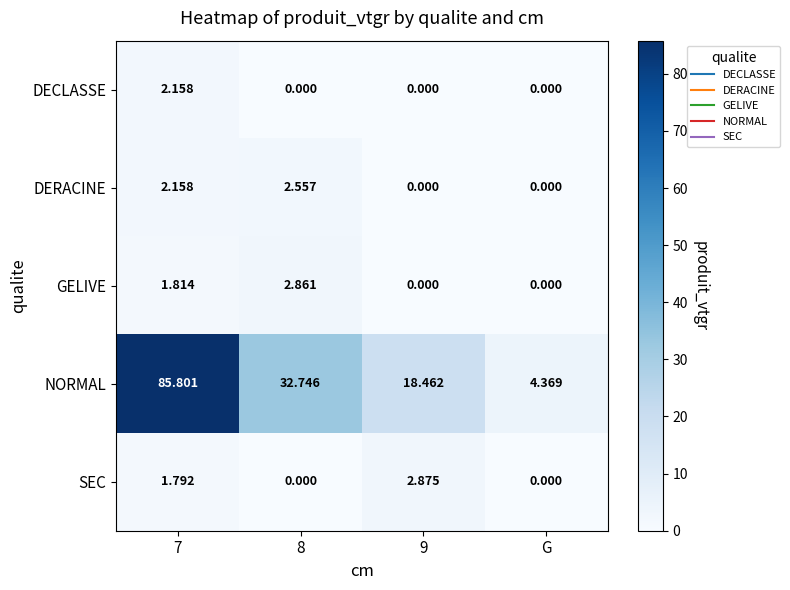

At which label does NORMAL reach its minimum?

G